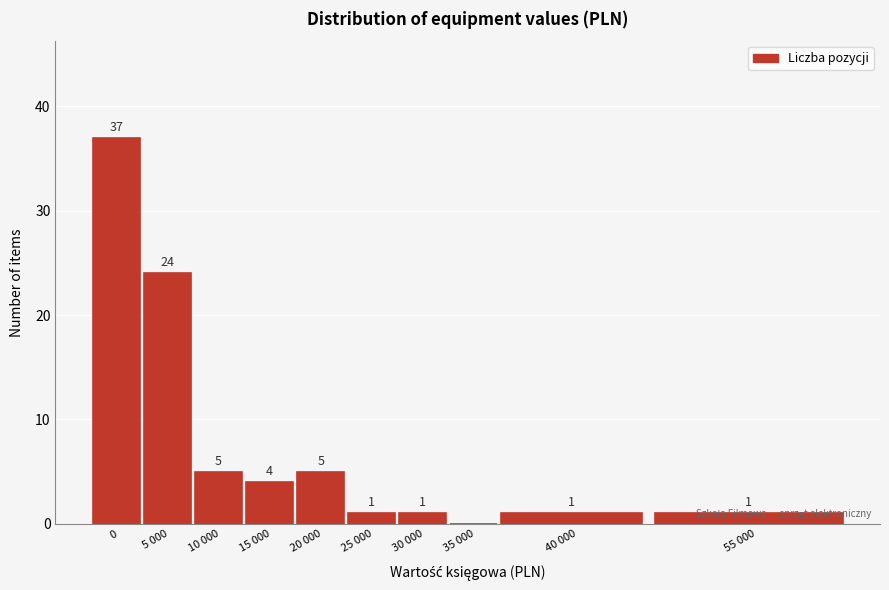

What is the sum of all values?

79